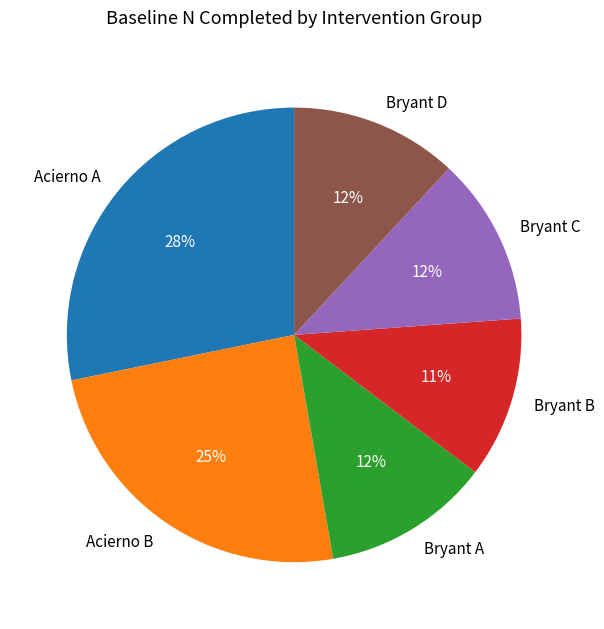

To the nearest percent, what is the average slice percentage?

17%